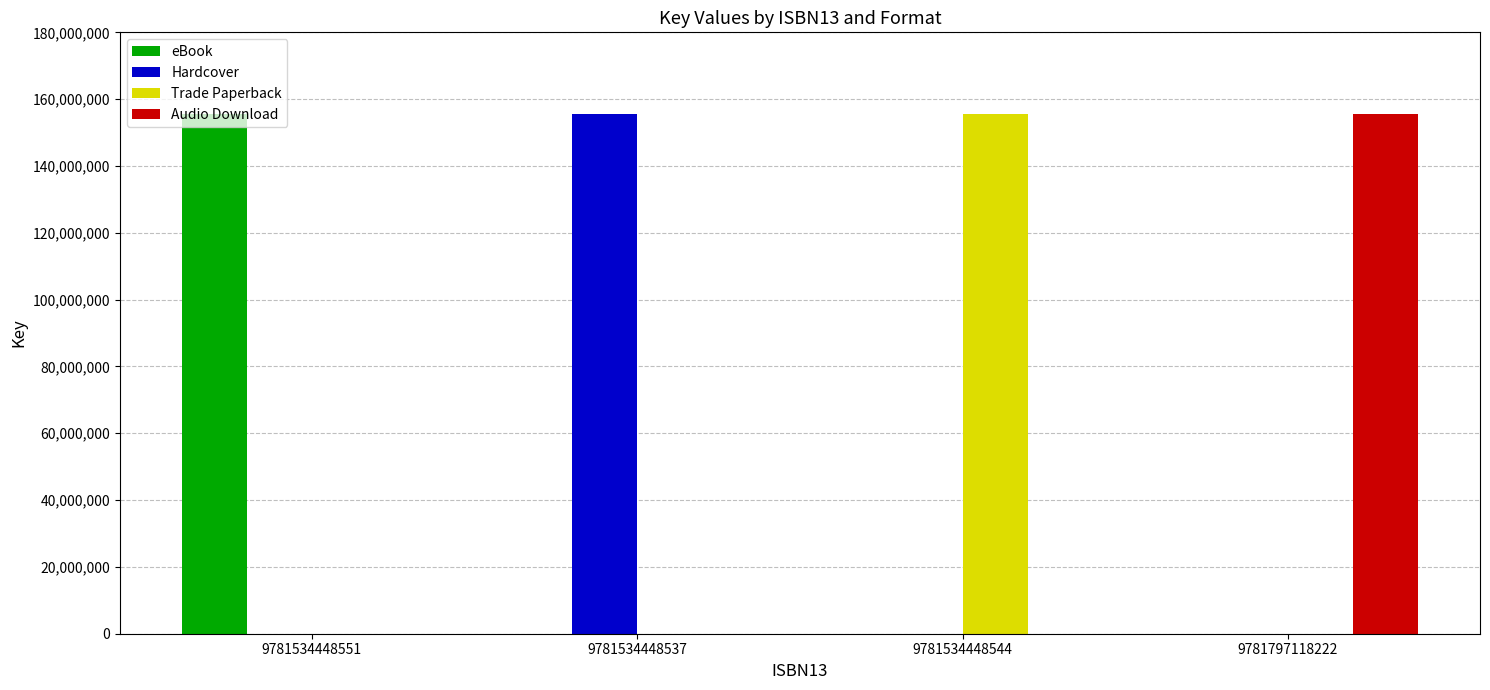

What is the sum of all eBook values?

155693090